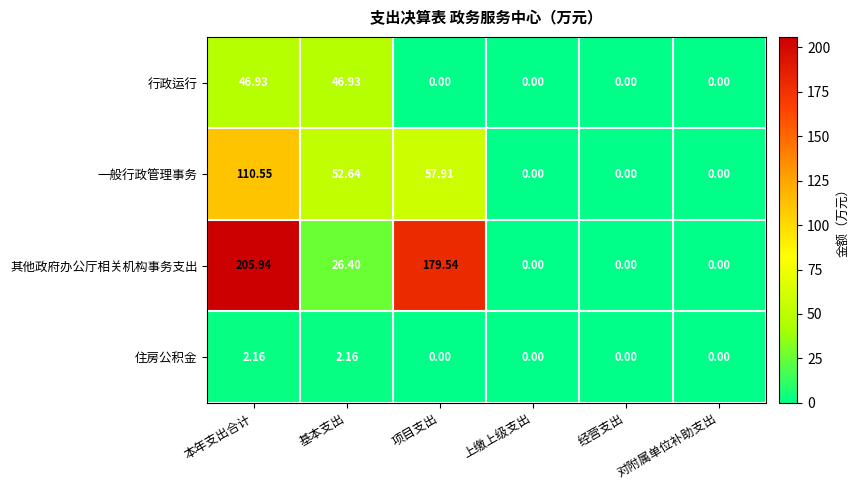

How many series are shown in this chart?

4